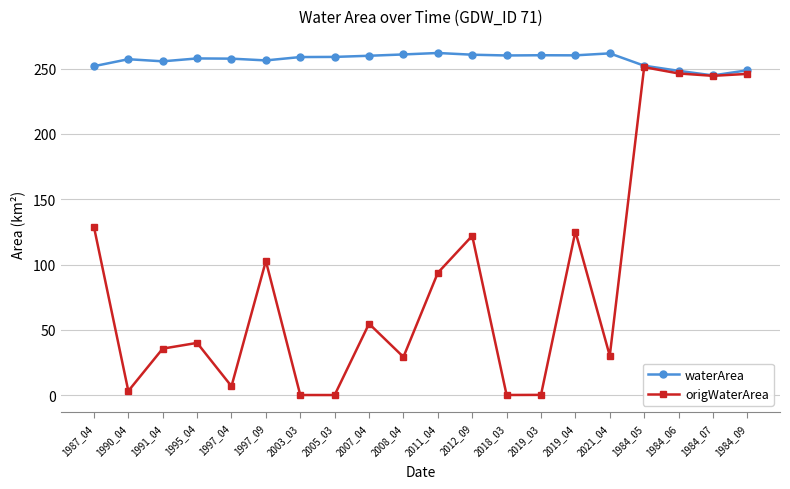

True or false: waterArea has a value of 364.7 at 1984_06.

False